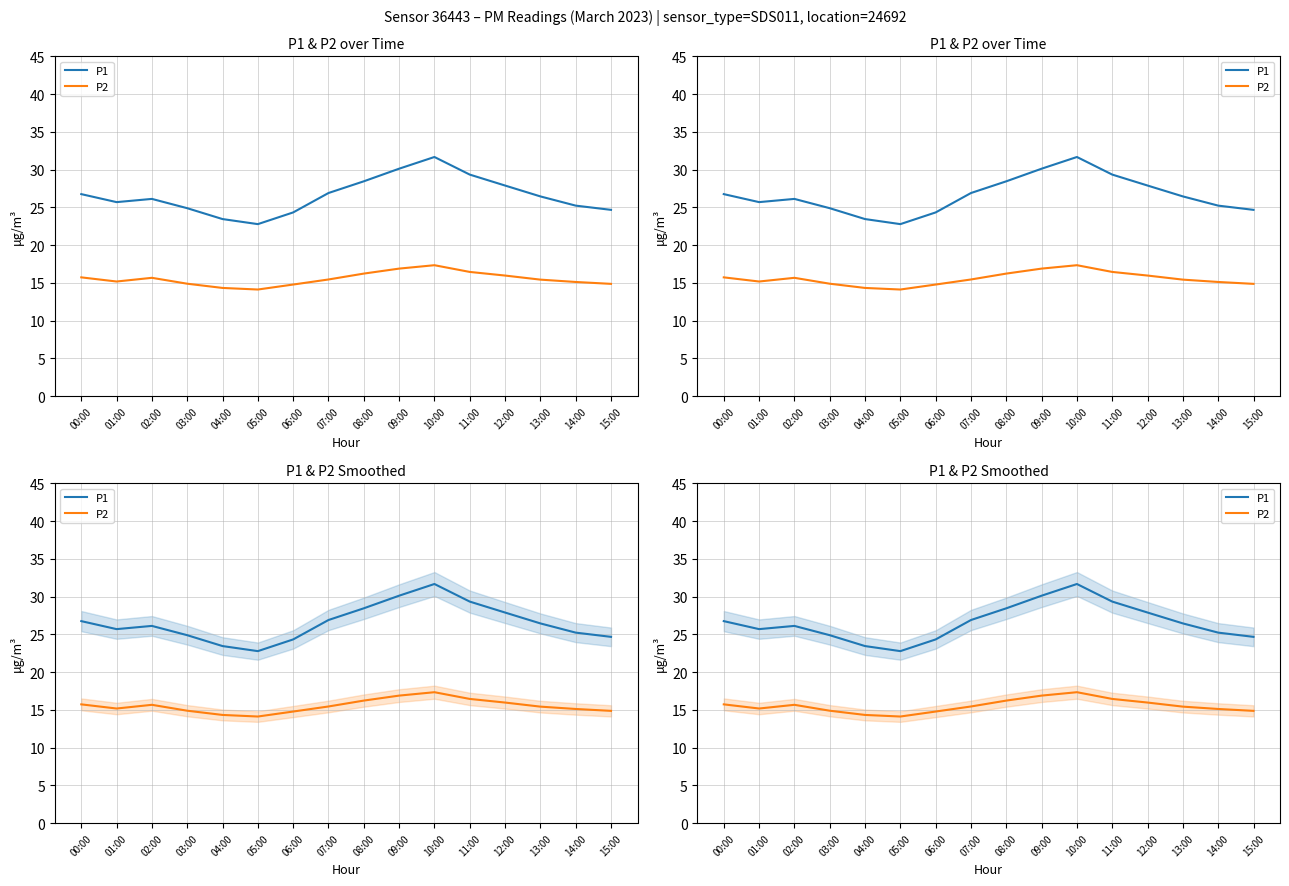

Reading right to left, transcribe all the data shown in this chart.

P1: 24.7	25.2	26.4	27.9	29.3	31.7	30.1	28.4	26.9	24.3	22.8	23.4	24.9	26.1	25.7	26.8
P2: 14.9	15.1	15.4	16.0	16.4	17.3	16.9	16.2	15.4	14.8	14.1	14.3	14.9	15.7	15.2	15.7